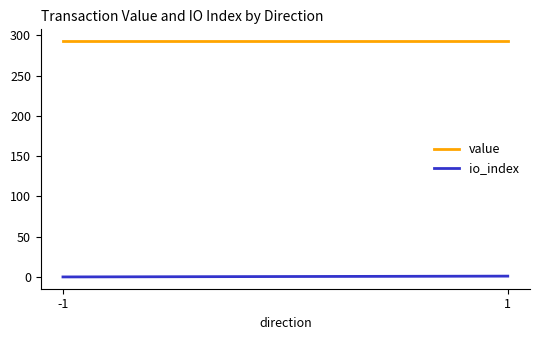

Which series has the widest spread of values?

io_index